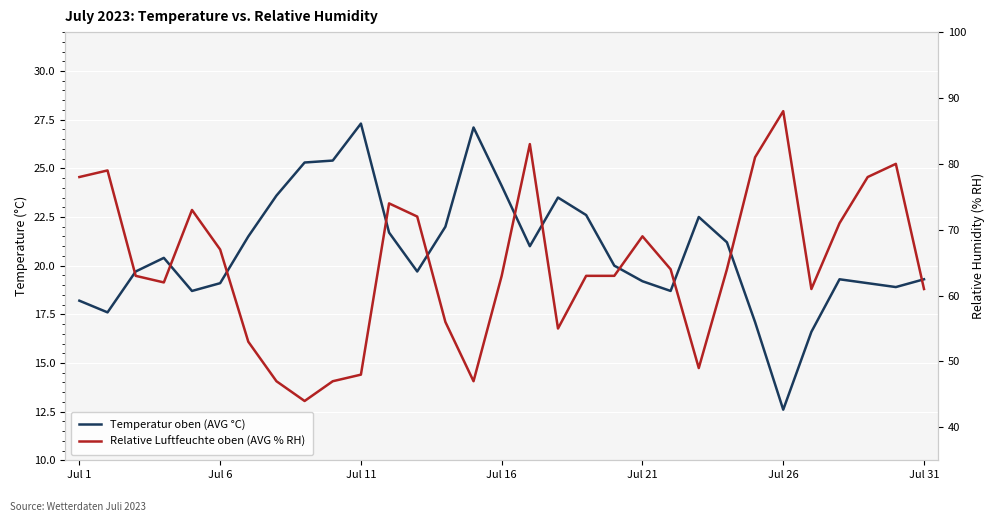

How many distinct data groups are displayed?

2